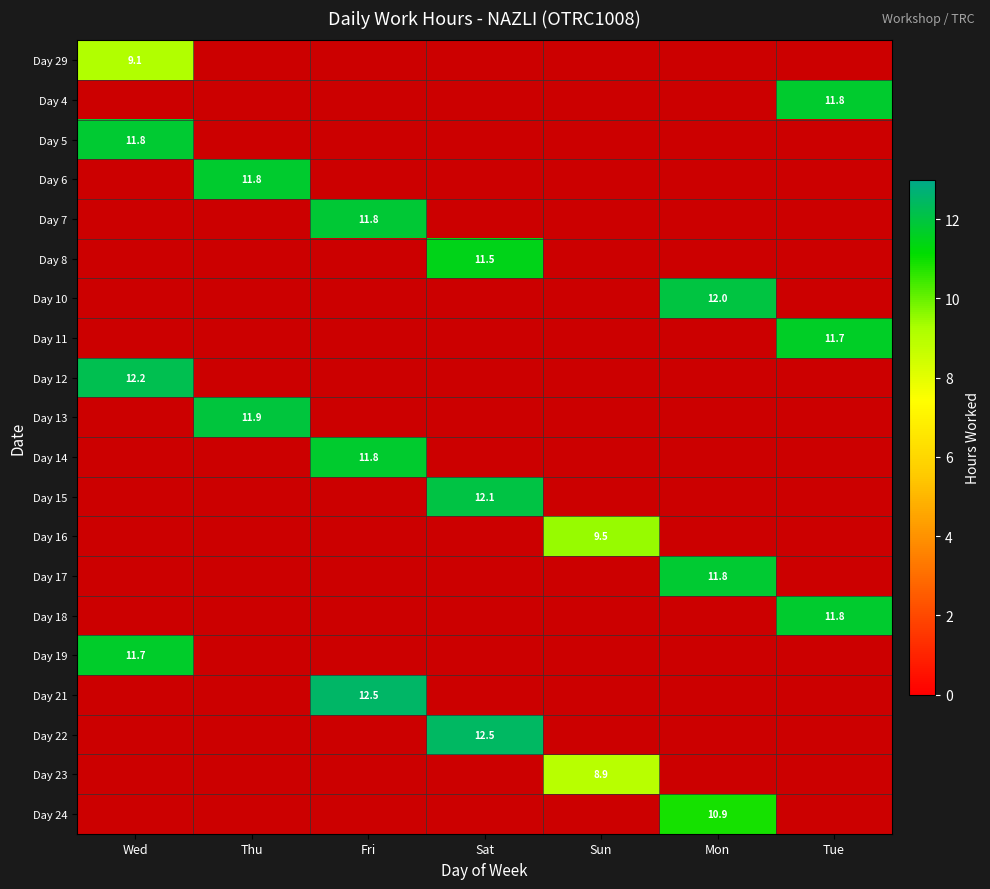

Which category has the lowest value across all series?

Sun